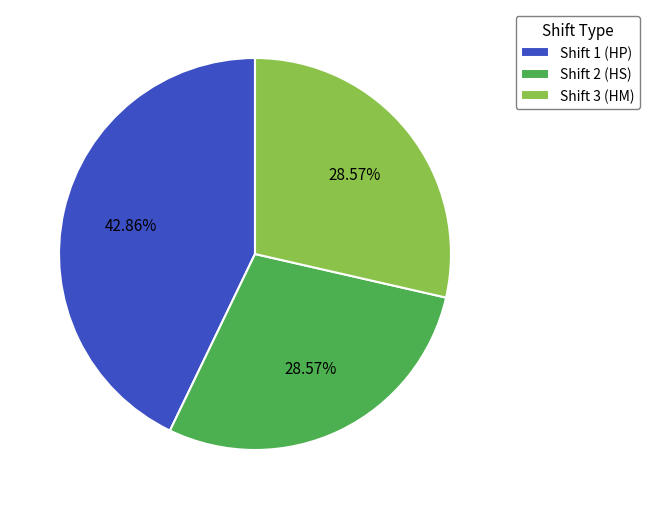

Approximately how many times larger is the value at Shift 1 (HP) compared to Shift 2 (HS)?

1.5